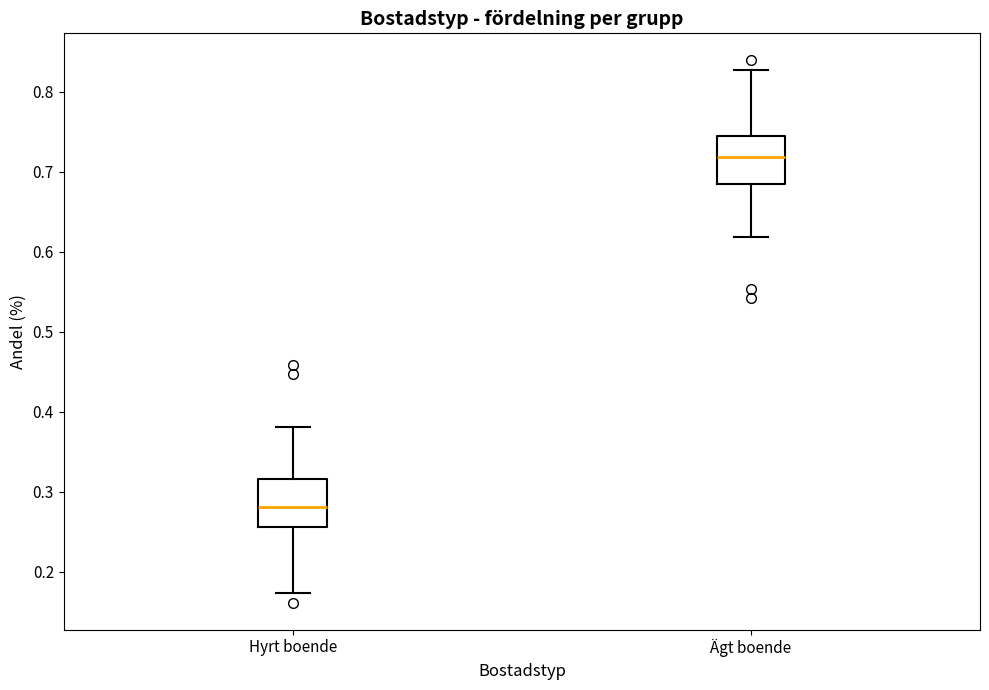

Where does the median line of the box for Ägt boende sit on the y-axis? The values are not printed on the chart, so give them approximately, as read against the axis.

0.72